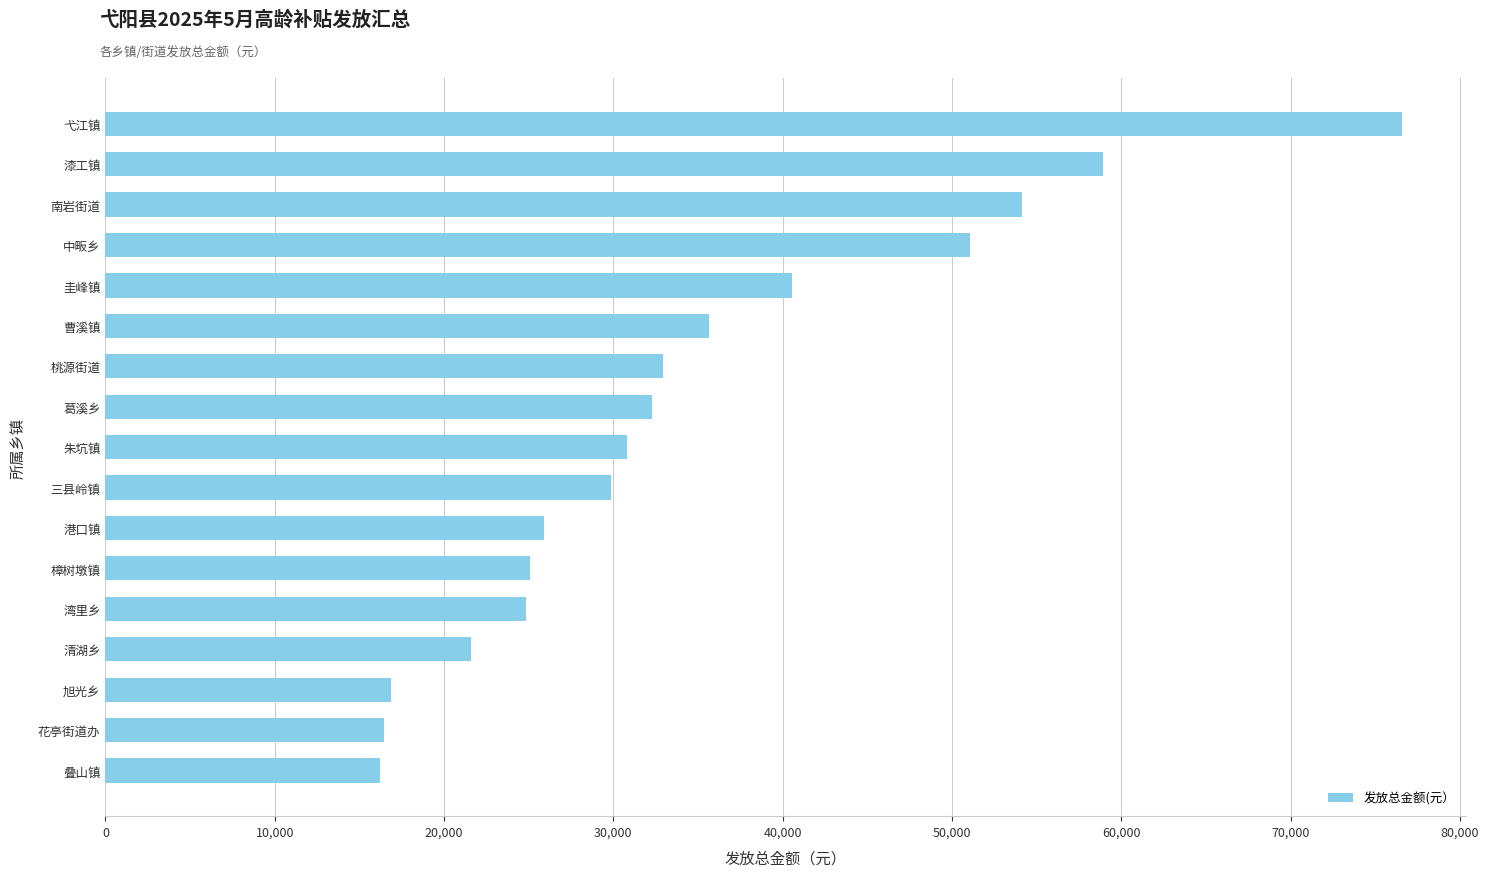

The chart shows a value of 32260 at 葛溪乡. True or false?

True